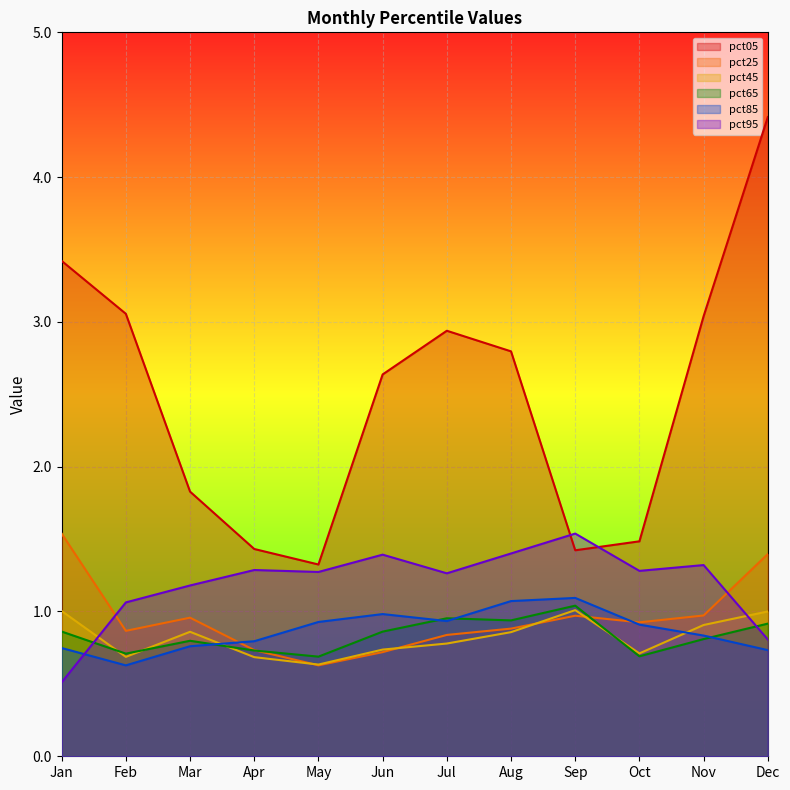

What are all the series names shown in the legend?

pct05, pct25, pct45, pct65, pct85, pct95